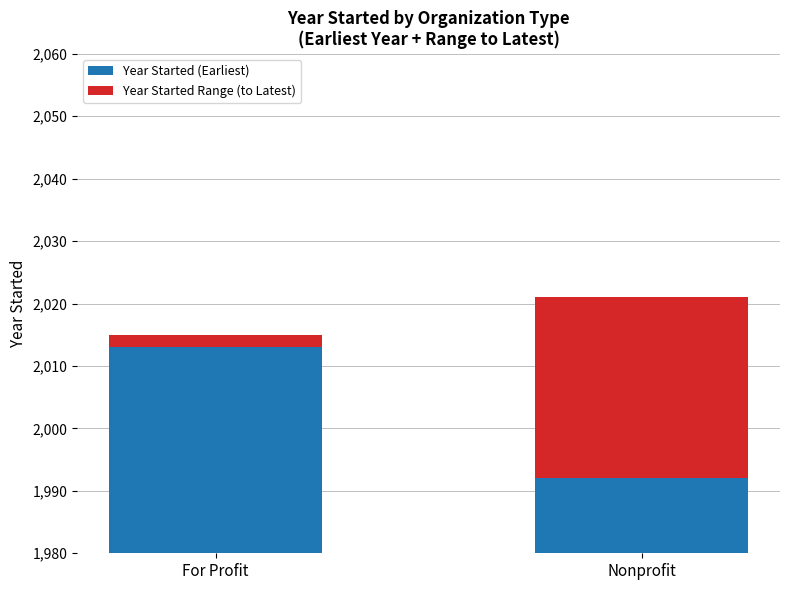

What is the highest value of the Year Started (Earliest) series?

2013